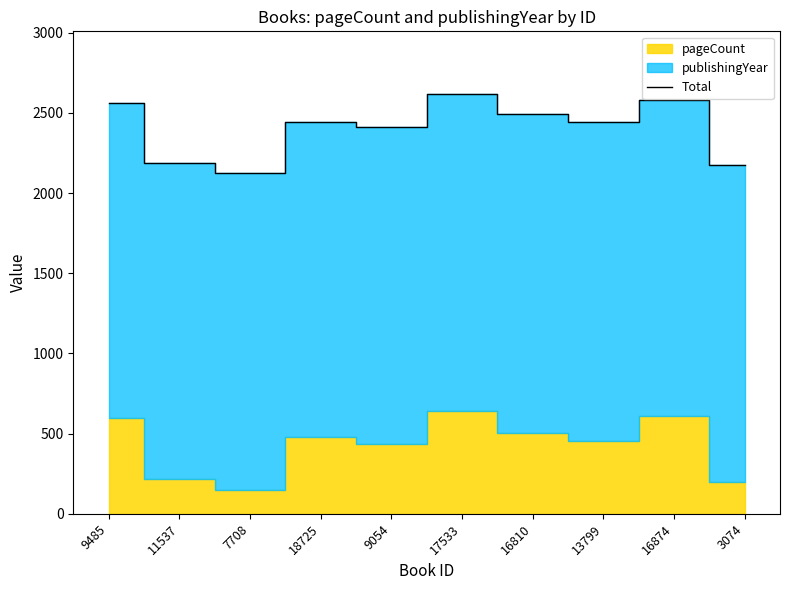

At which category does the data reach its first local peak?

18725